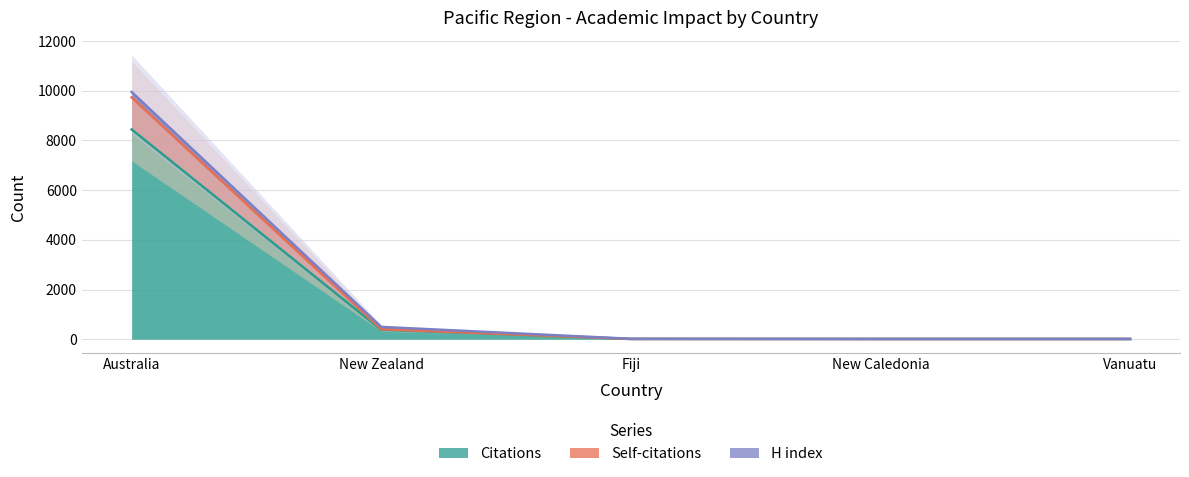

Which category has the highest value in the Citations series?

Australia